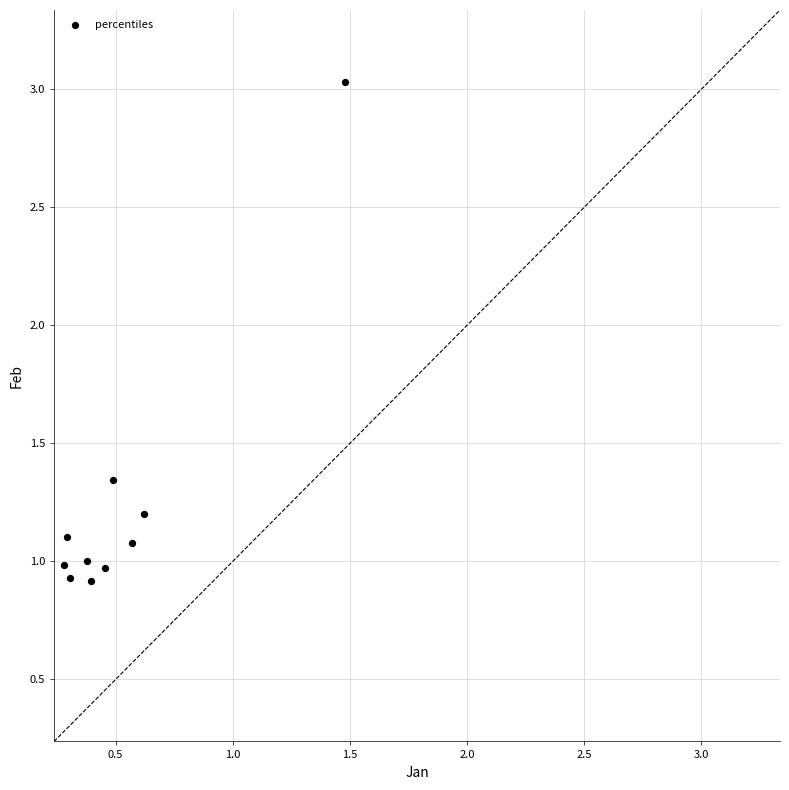

What is the range of X values (max minus min)?

1.2